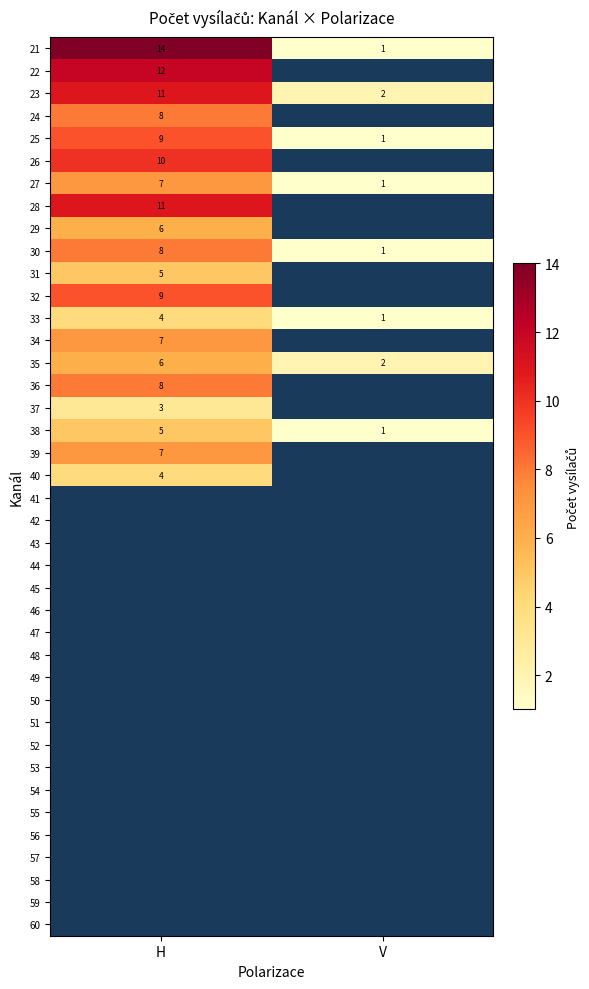

The 35 series shows 8 at H. True or false?

False